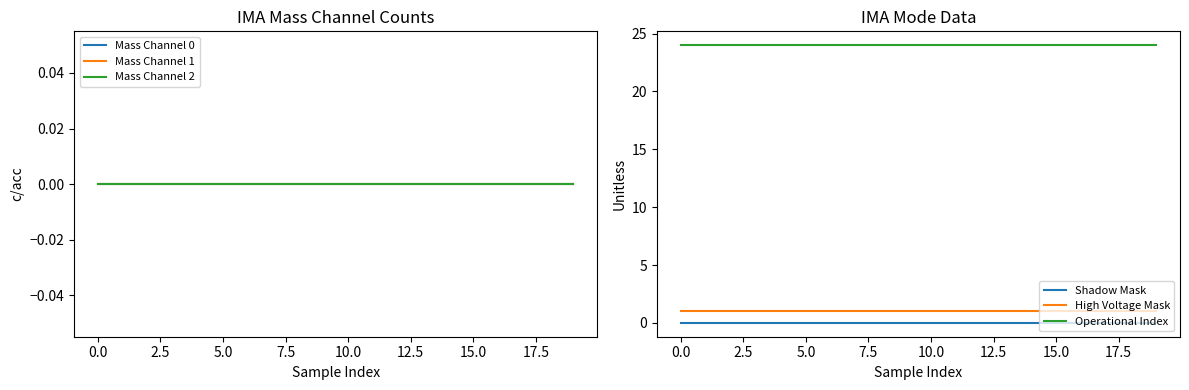

True or false: Mass Channel 1 and Operational Index intersect in this chart.

False